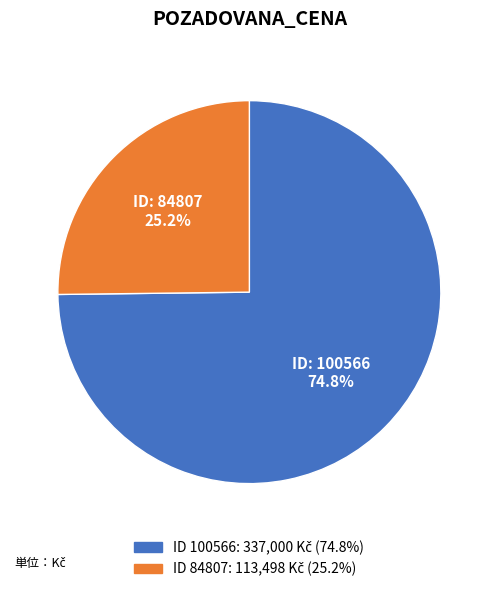

Count the number of slices in the pie.

2